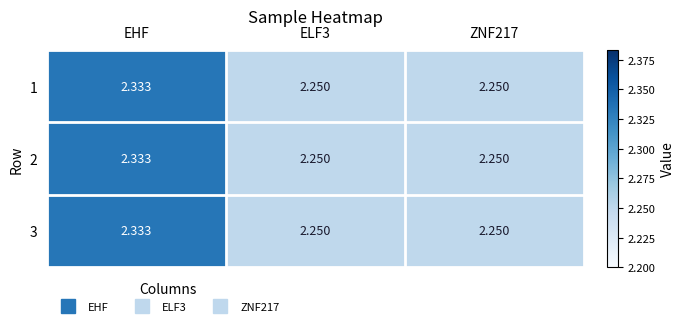

At which category is the sum across all series the highest?

EHF